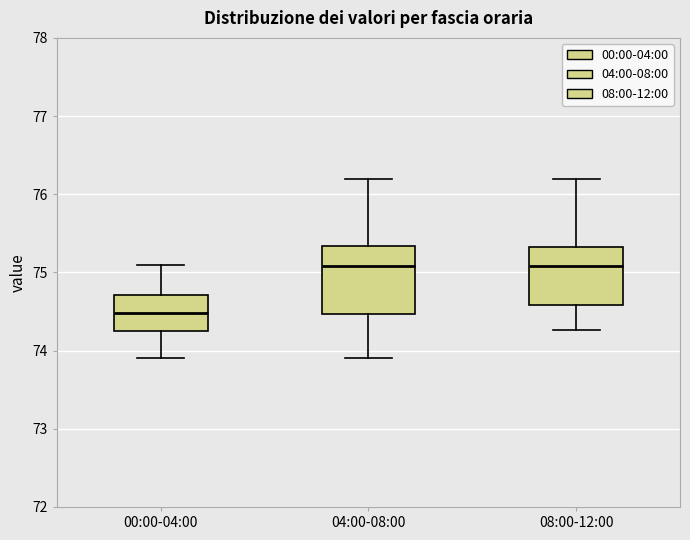

Which box's median line is the lowest?

00:00-04:00